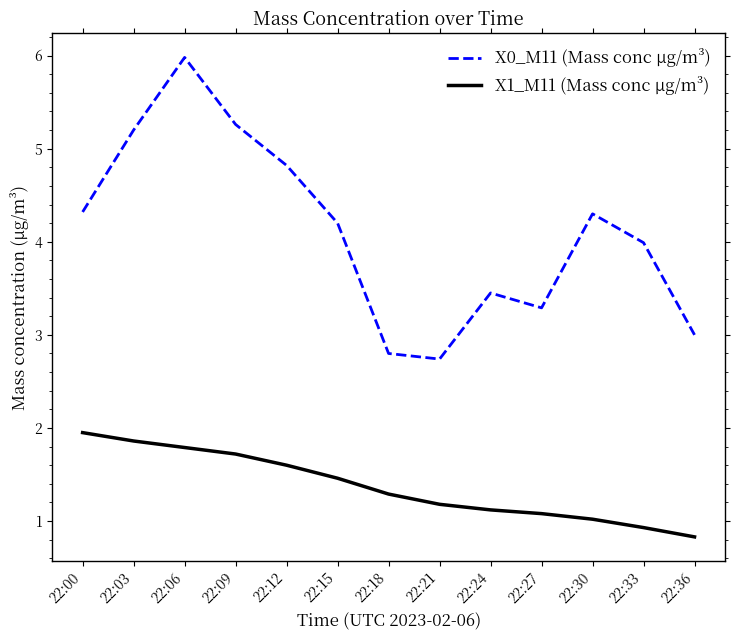

Which series has the widest spread of values?

X0_M11 (Mass conc μg/m³)